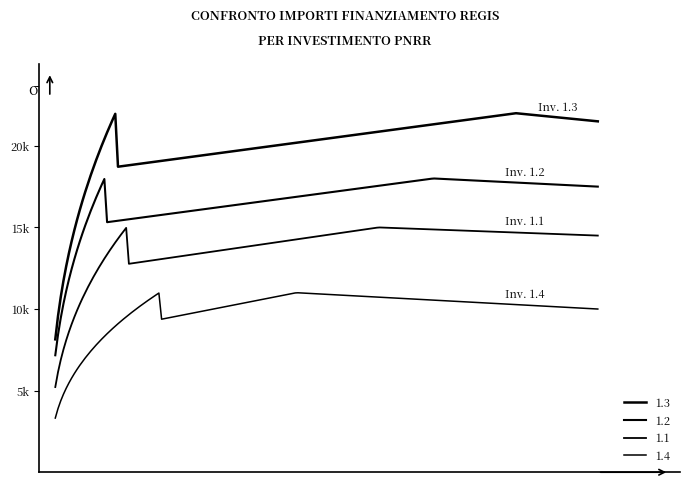

True or false: 1.4 and 1.2 intersect in this chart.

False